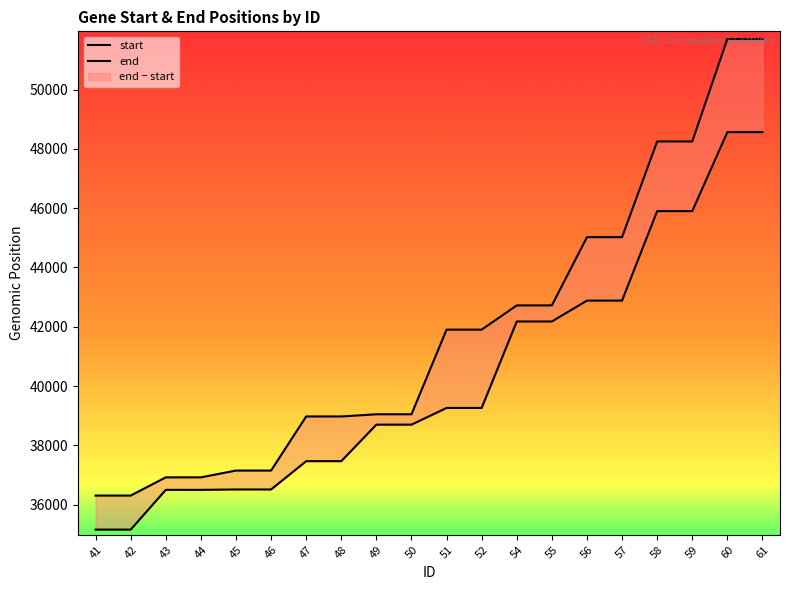

True or false: start and end intersect in this chart.

False